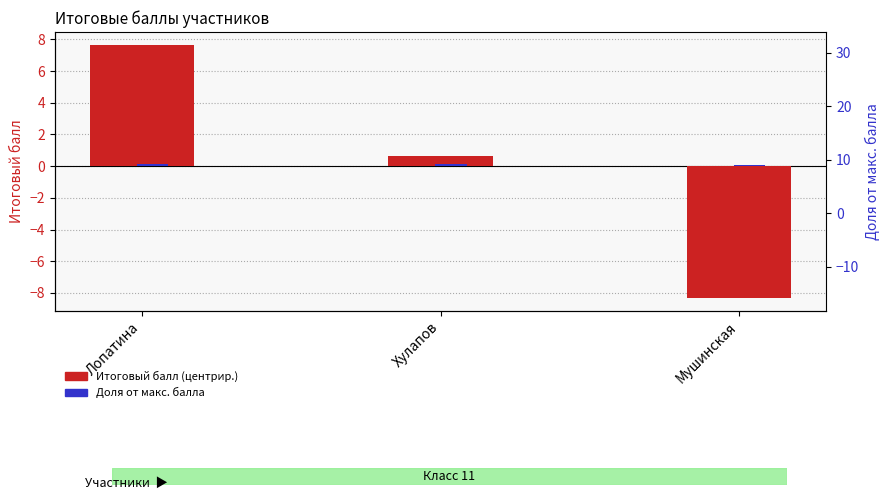

Which series changed the most between Хулапов and Мушинская?

Итоговый балл (центрир.)